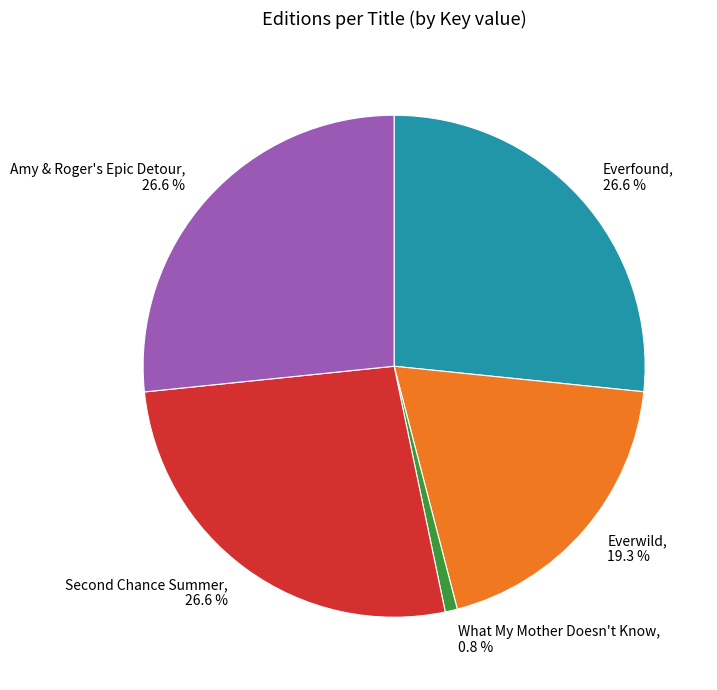

Combined, do What My Mother Doesn't Know and Amy & Roger's Epic Detour account for over 50%?

No